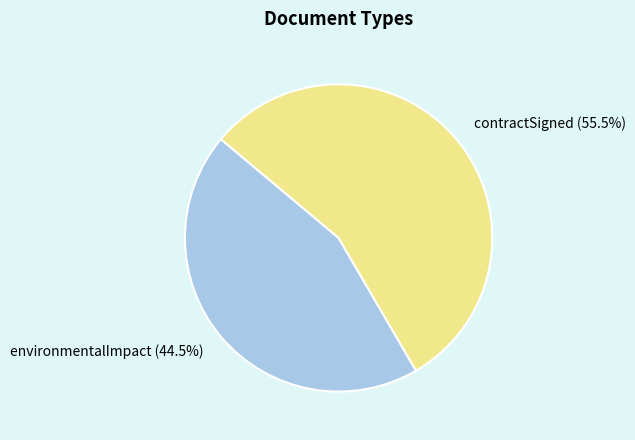

How many slices are in this pie chart?

2